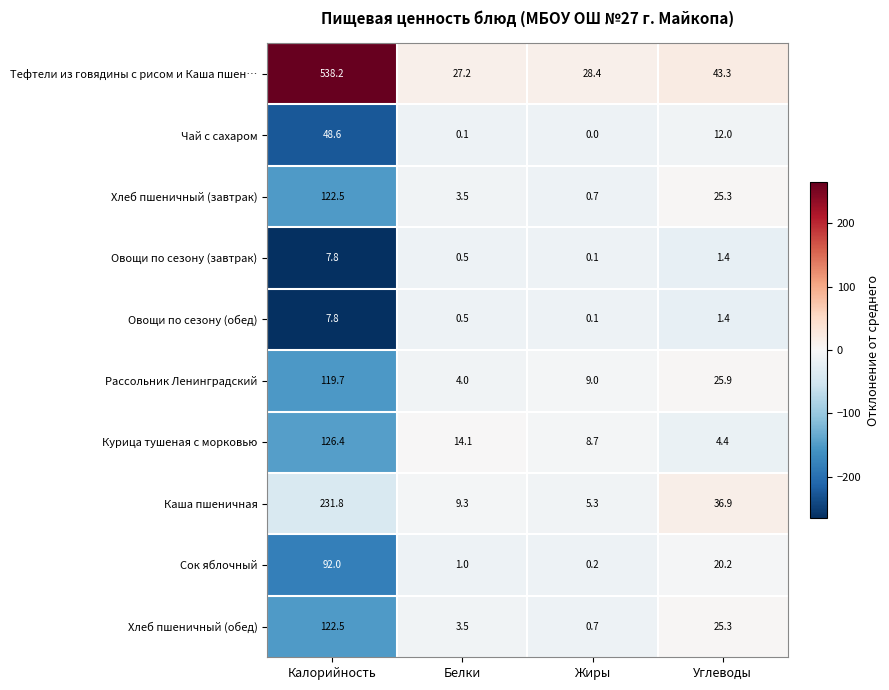

Rank the categories by Чай с сахаром value from lowest to highest.

Жиры, Белки, Углеводы, Калорийность